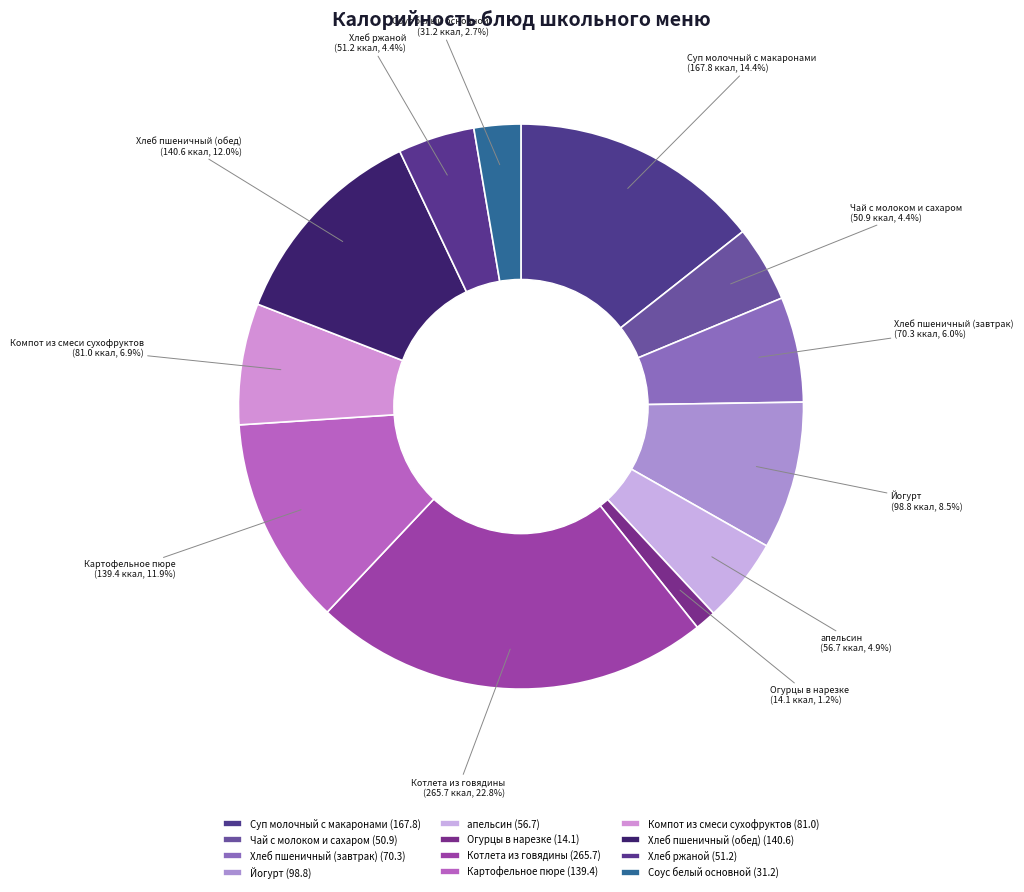

What is the ratio of the value at апельсин to the value at Суп молочный с макаронами?

0.3